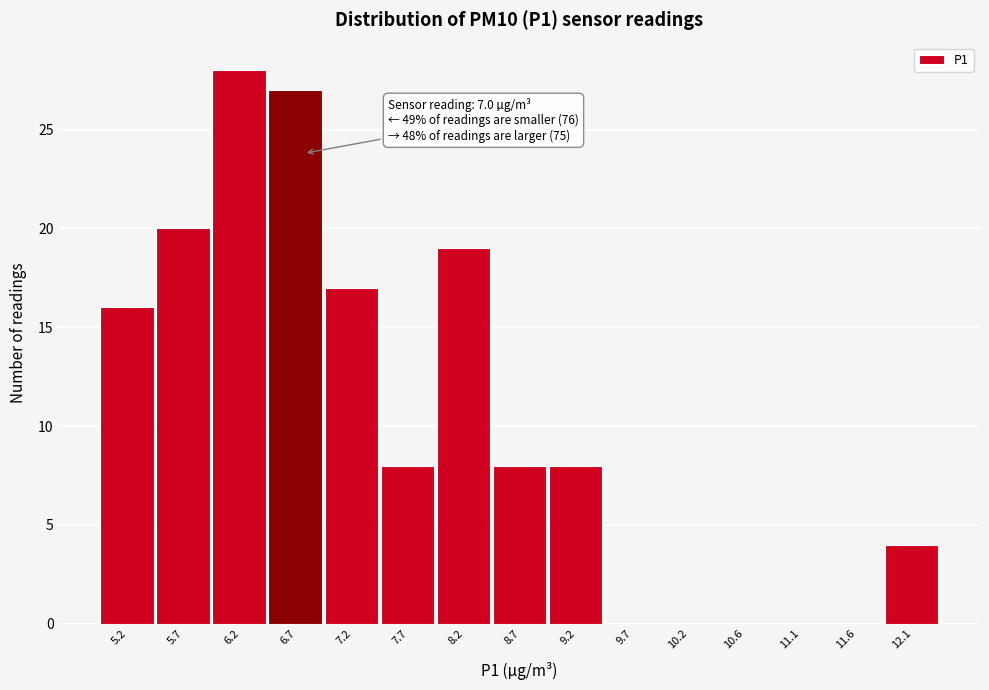

Reading left to right, extract all data points from this chart.

5.2=16	5.7=20	6.2=28	6.7=27	7.2=17	7.7=8	8.2=19	8.7=8	9.2=8	9.7=0	10.2=0	10.6=0	11.1=0	11.6=0	12.1=4